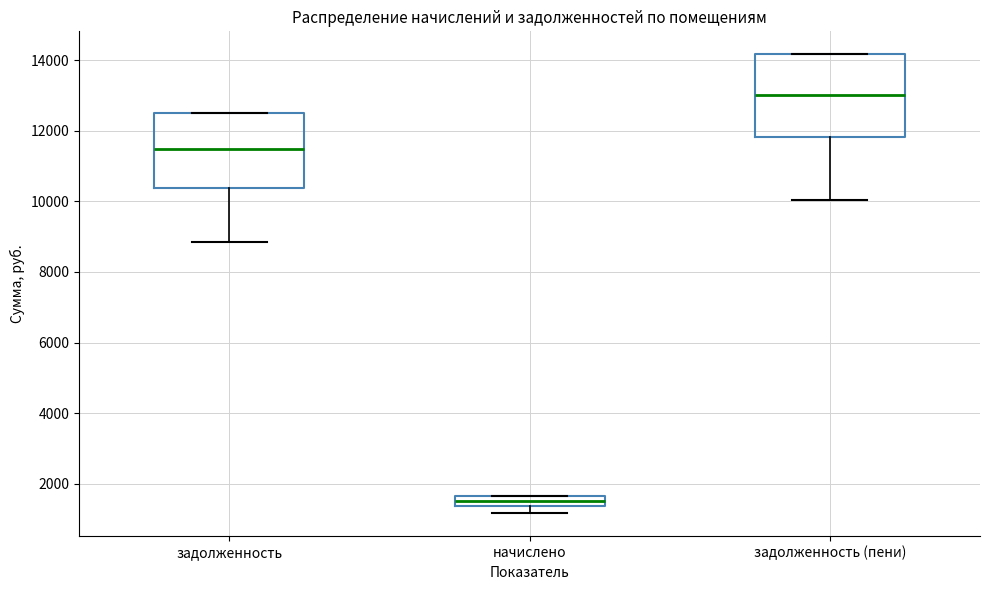

Which box is the tallest, from its lower edge to its upper edge?

задолженность (пени)